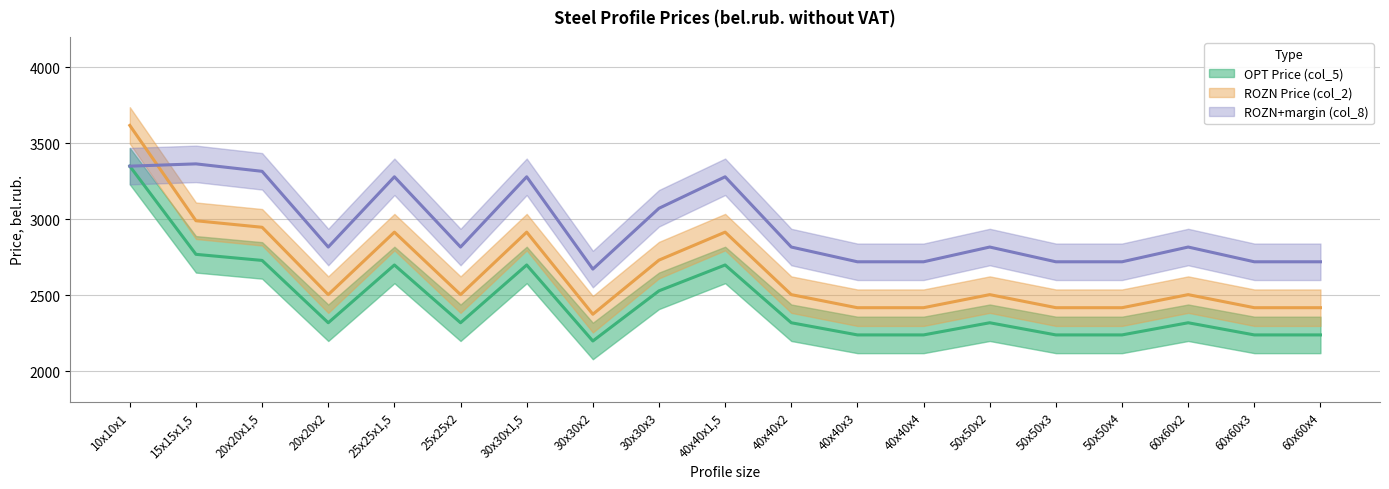

True or false: ROZN+margin (col_8) has a value of 2721 at 60х60х3.

True